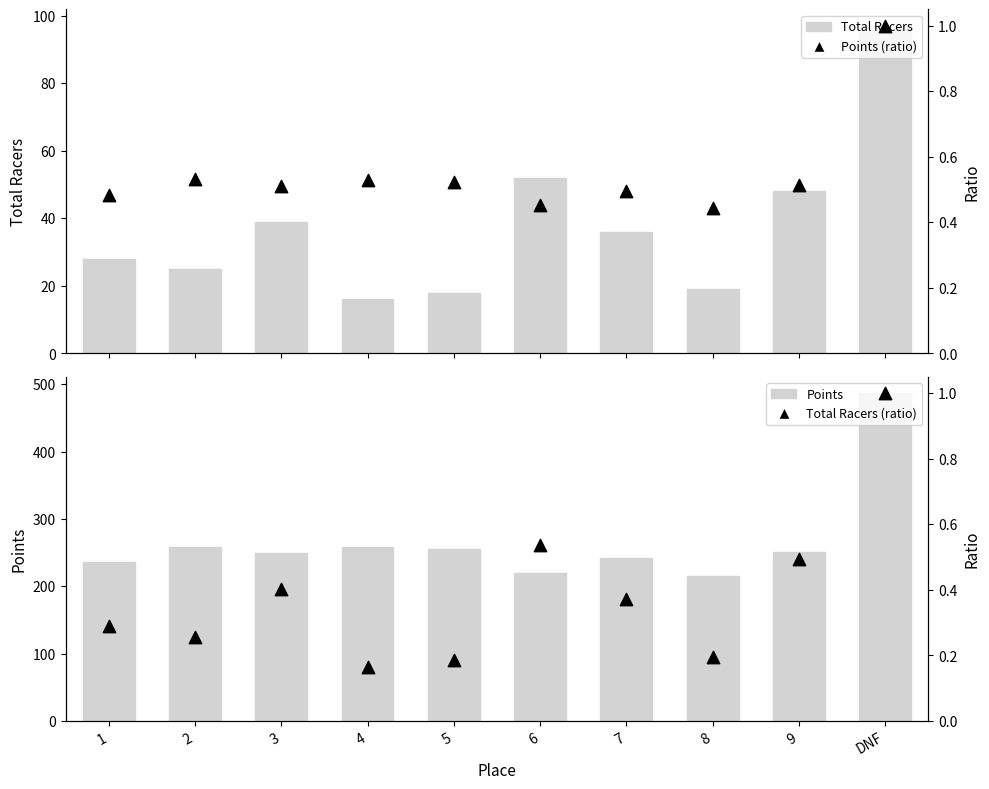

At how many categories does at least one series exceed 374?

1